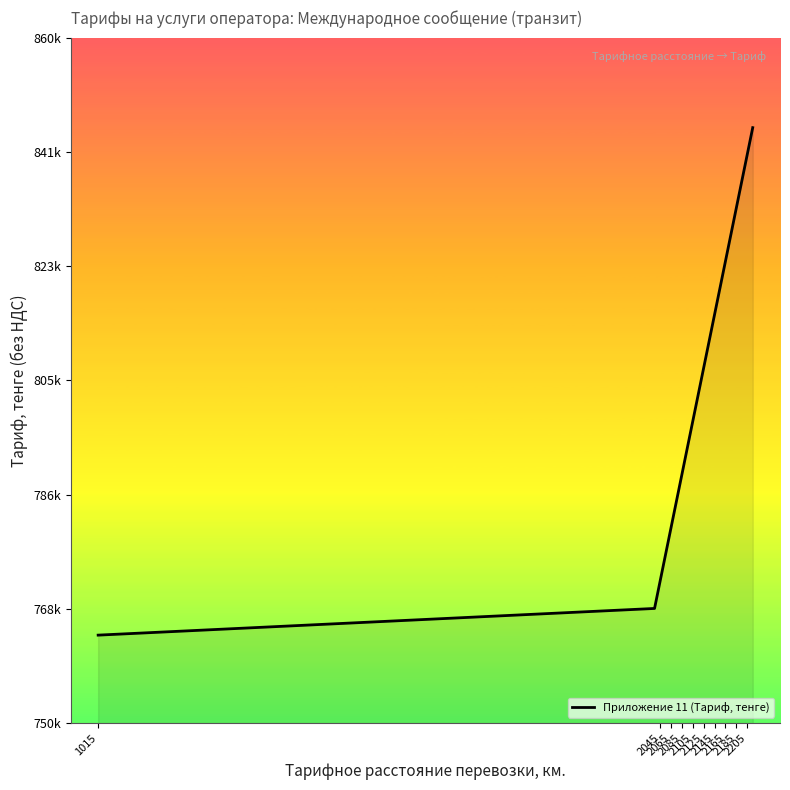

Does the chart display data point markers on the line(s)?

No